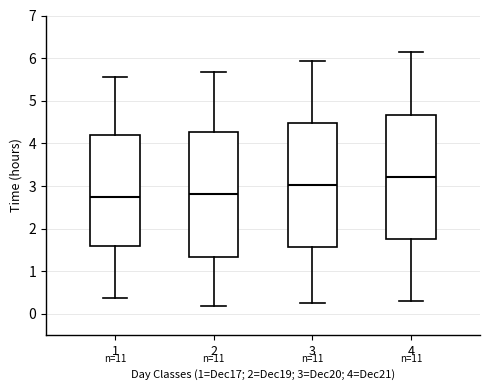

Which box has the highest median line?

4